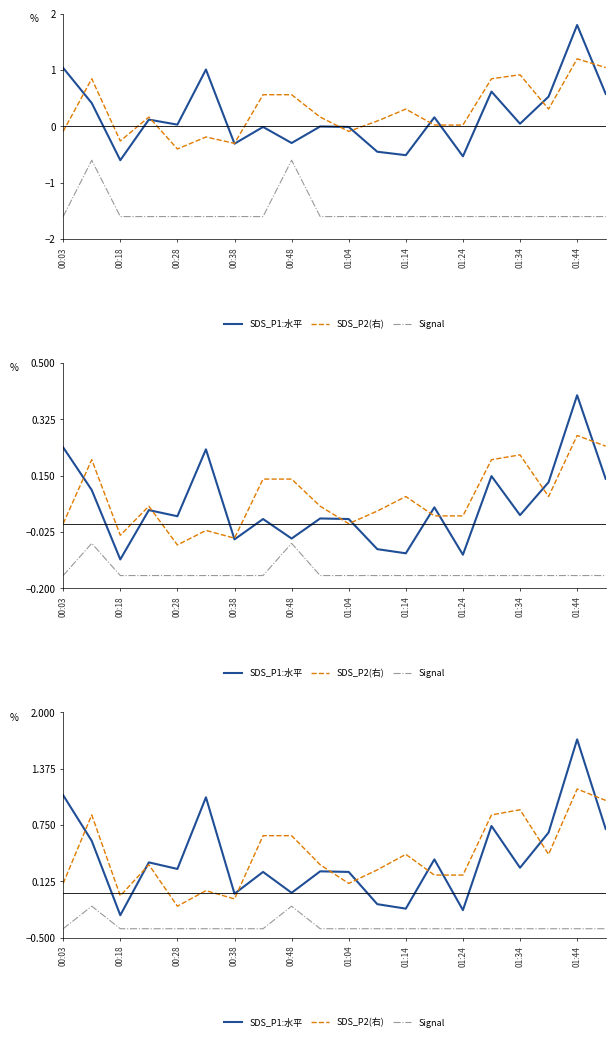

At which label does SDS_P1:水平 first exceed 0?

00:03